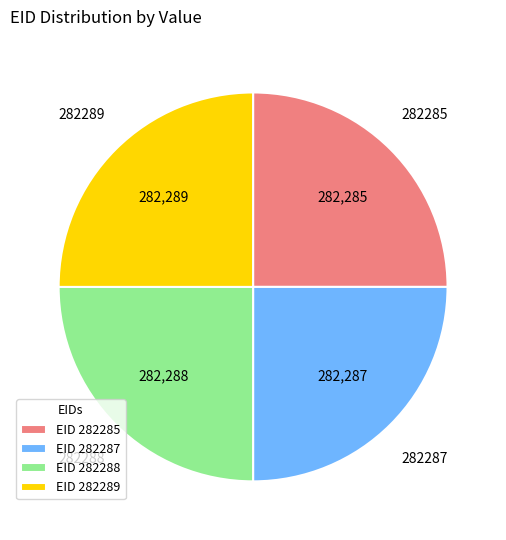

Does any single category account for the majority?

No